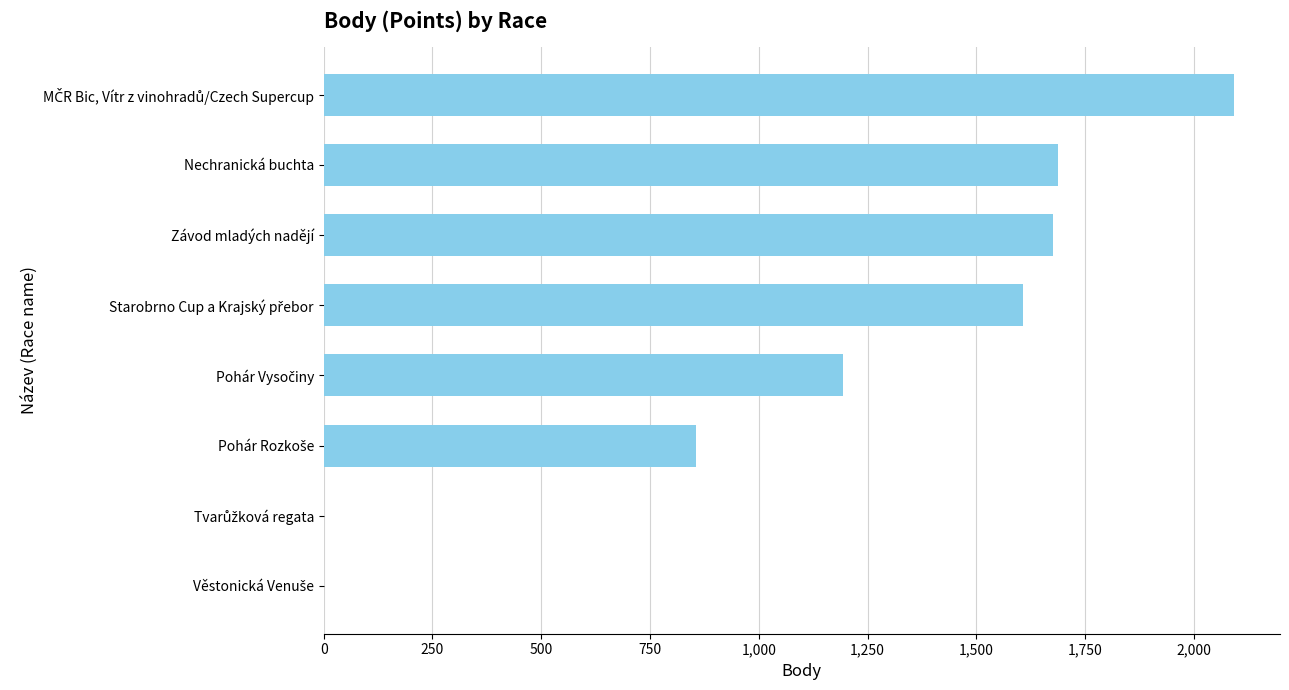

Count the number of data series in this chart.

1